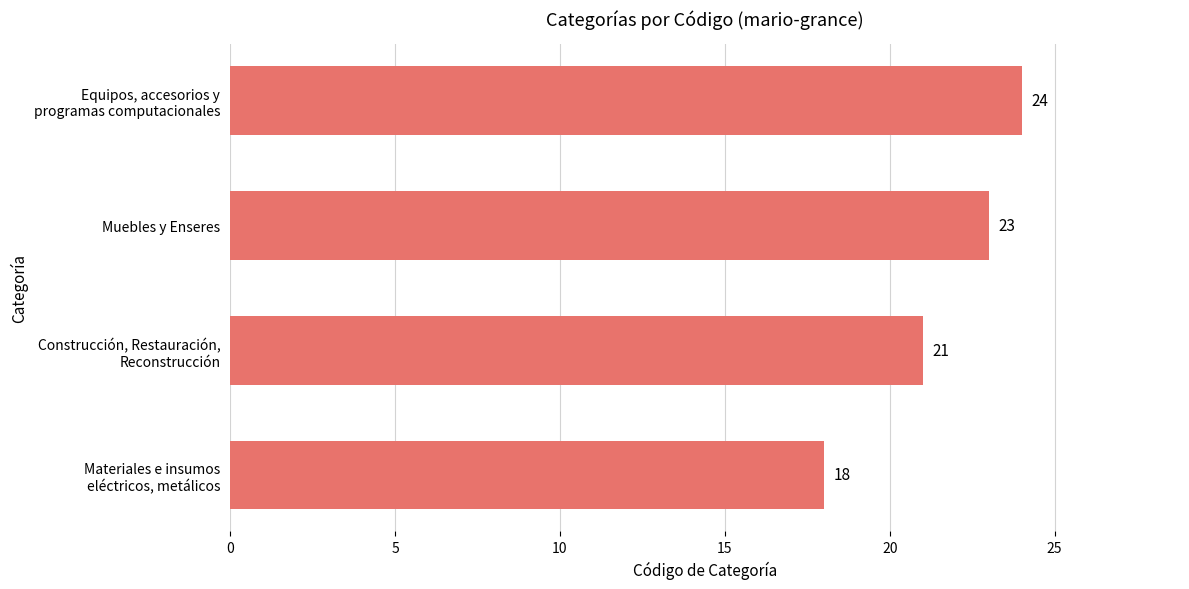

Reading top to bottom, transcribe all the data shown in this chart.

24	23	21	18